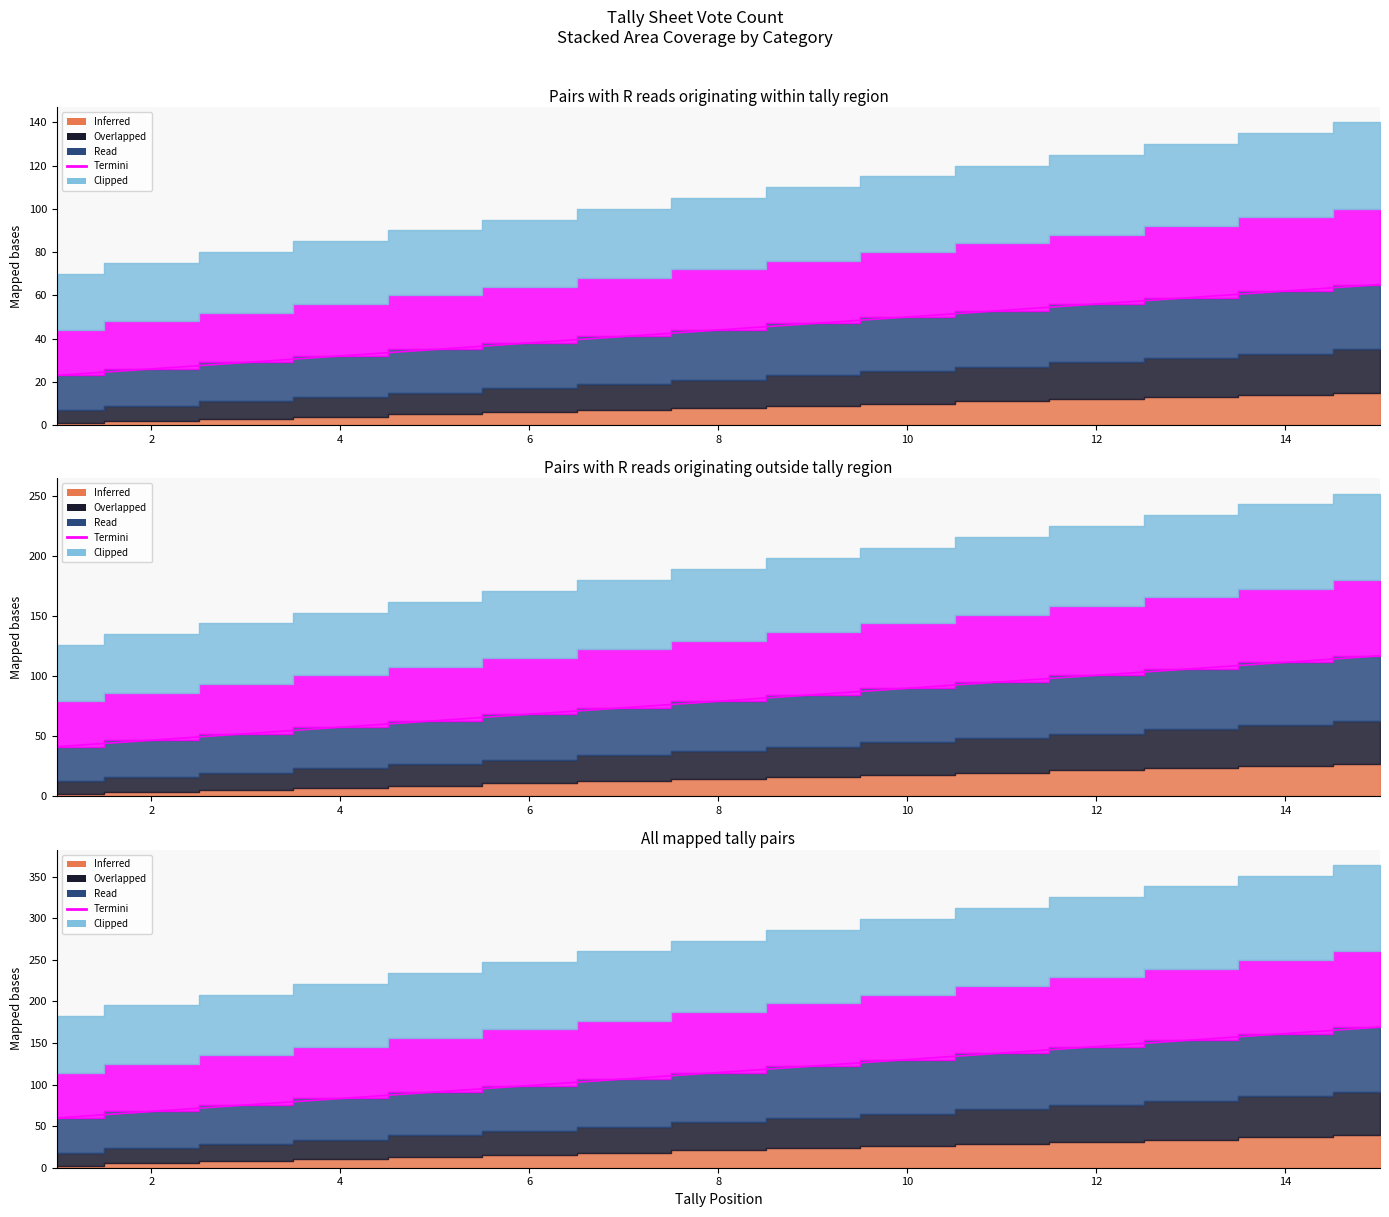

The chart shows a value of 12 at 4. True or false?

False